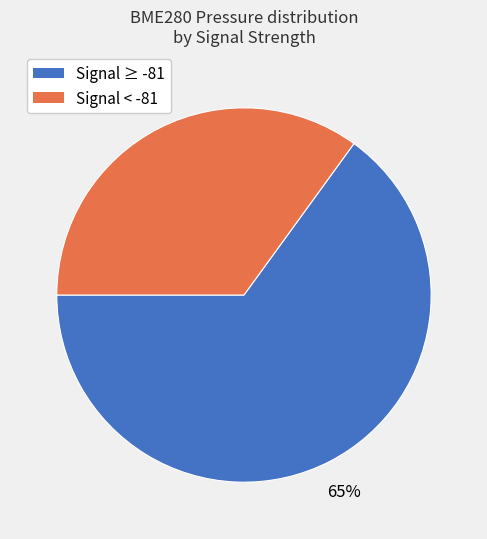

Does any single category account for the majority?

Yes